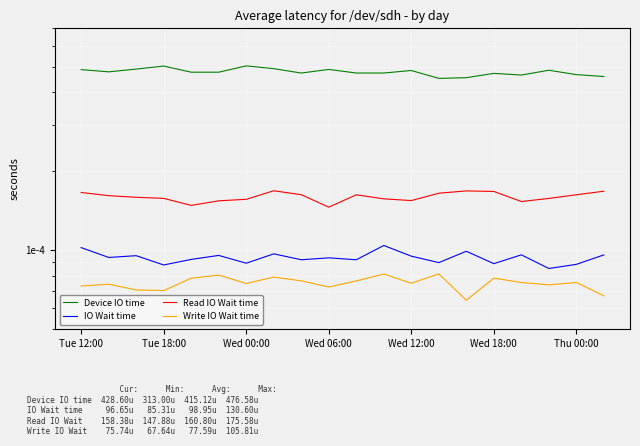

Where is Device IO time nearest to the value 0?

13